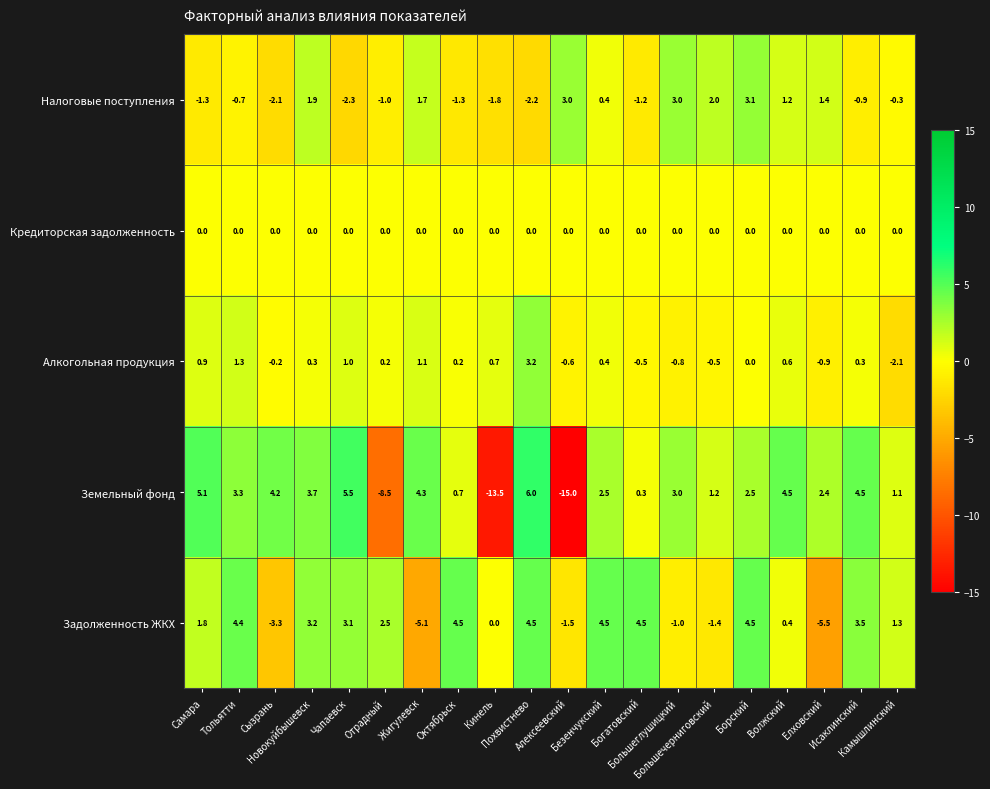

Which label corresponds to the largest value in the chart?

Похвистнево